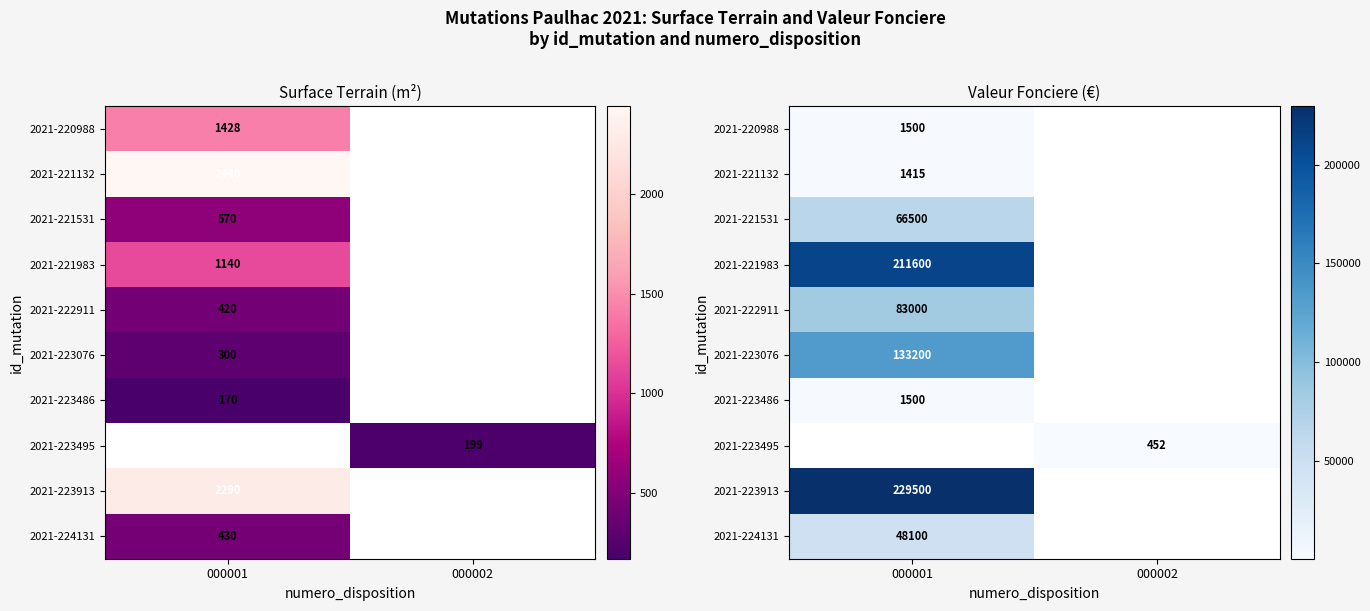

The value of 2021-222911 at 000002 is 0. True or false?

True